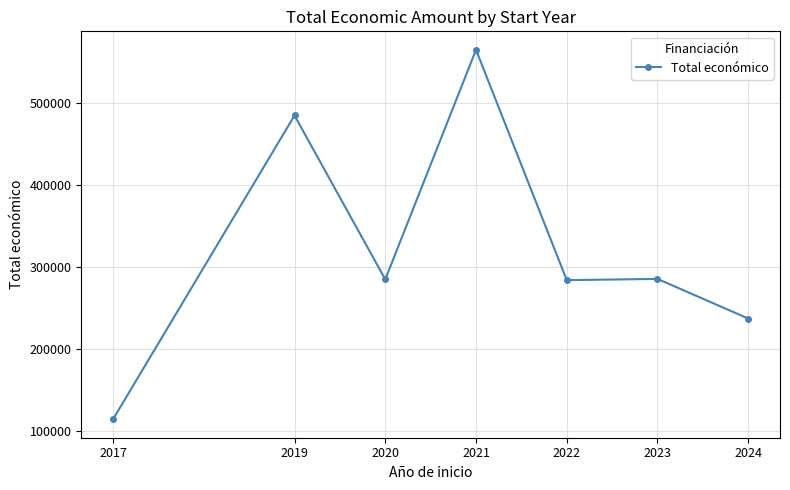

At which category does the data reach its first local peak?

2019